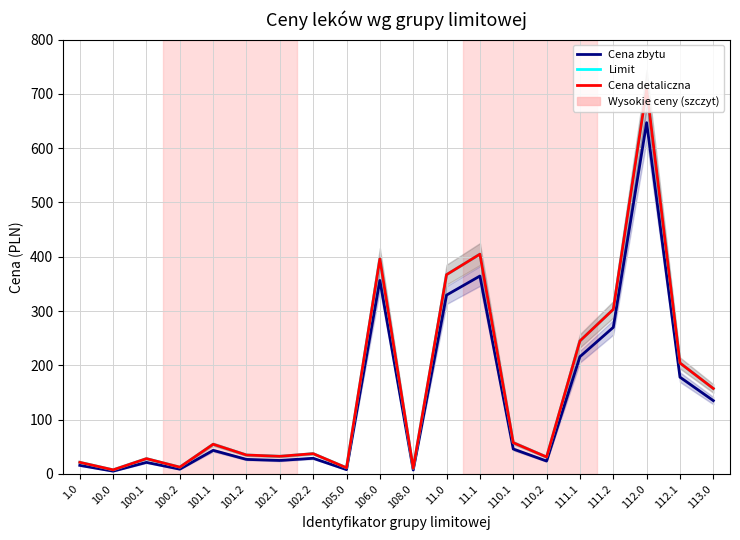

What are all the series names shown in the legend?

Cena zbytu, Limit, Cena detaliczna